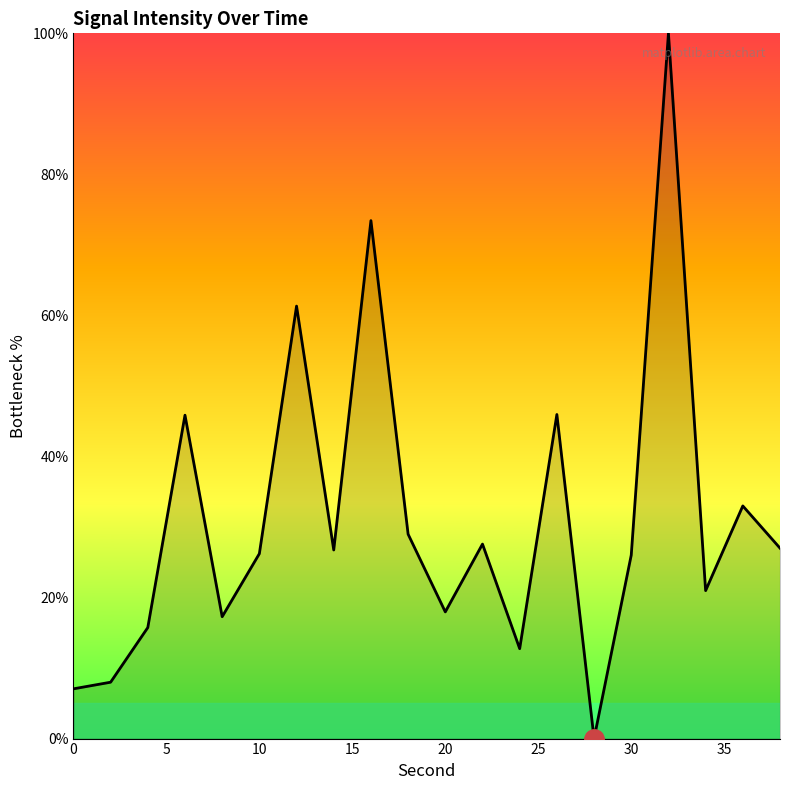

What is the difference between the maximum and minimum values?

100.0